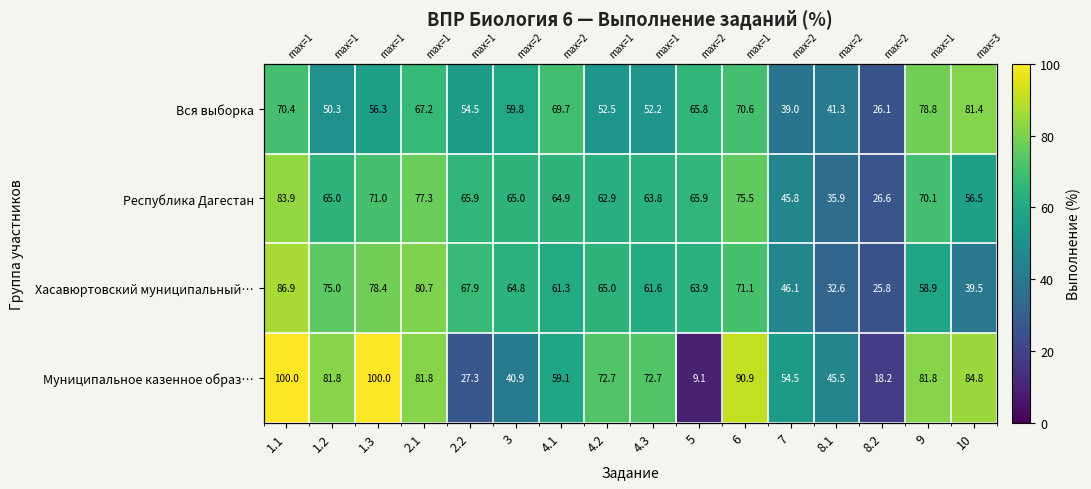

At which label is Республика Дагестан closest to 55?

10